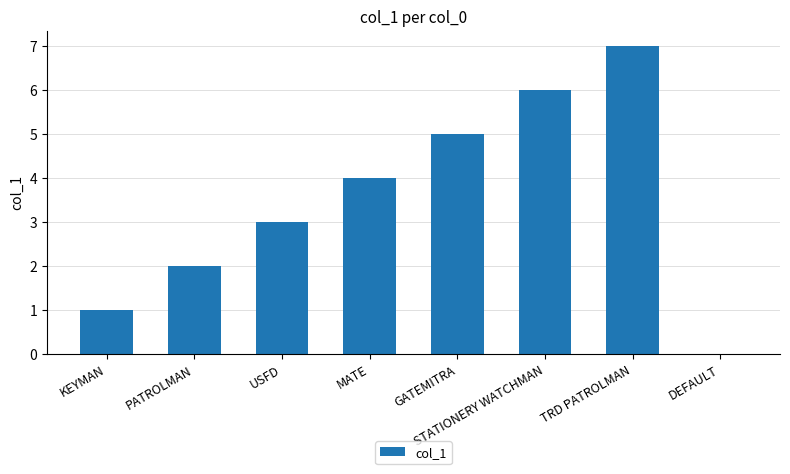

Reading left to right, what are all the values shown in this chart?

KEYMAN=1	PATROLMAN=2	USFD=3	MATE=4	GATEMITRA=5	STATIONERY WATCHMAN=6	TRD PATROLMAN=7	DEFAULT=0